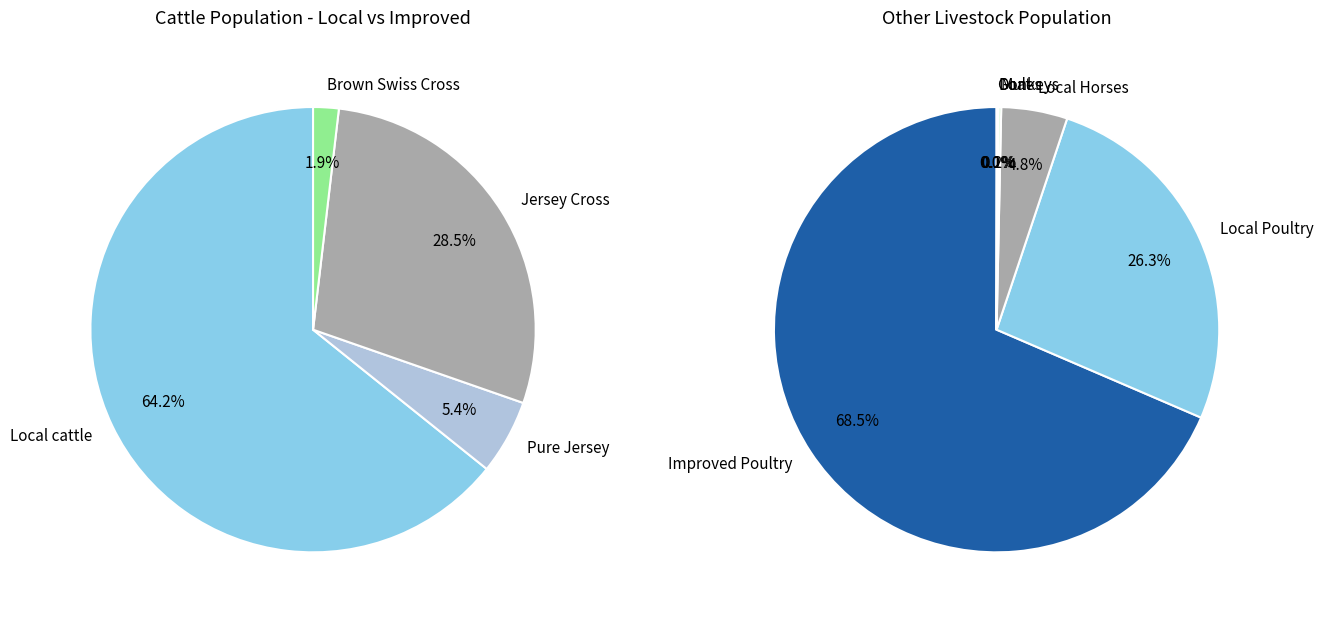

How many segments does this pie chart have?

8